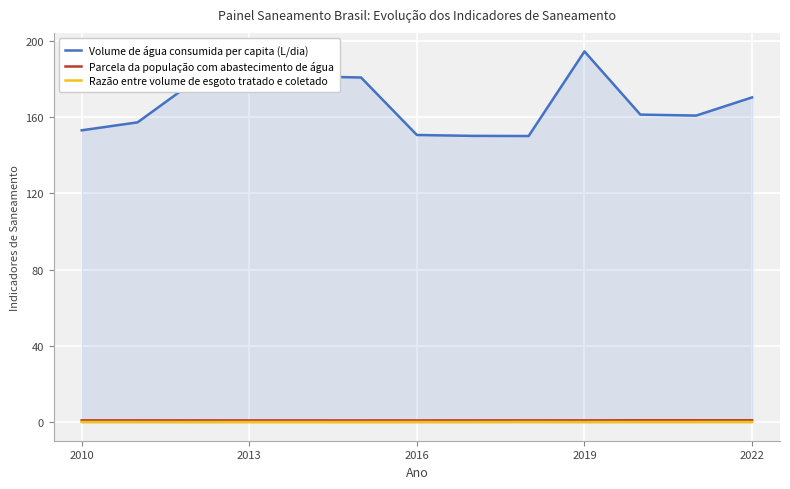

In Razão entre volume de esgoto tratado e coletado, how many points are higher than both neighbors (excluding endpoints)?

1